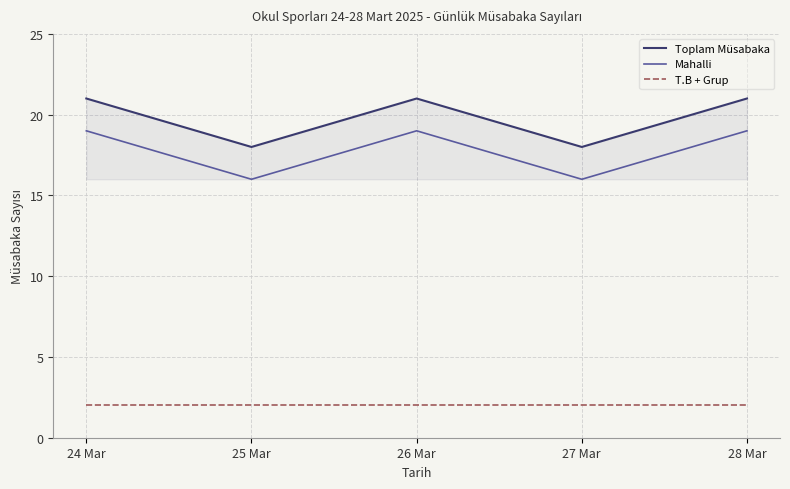

The value of Toplam Müsabaka at 24 Mar is 27. True or false?

False